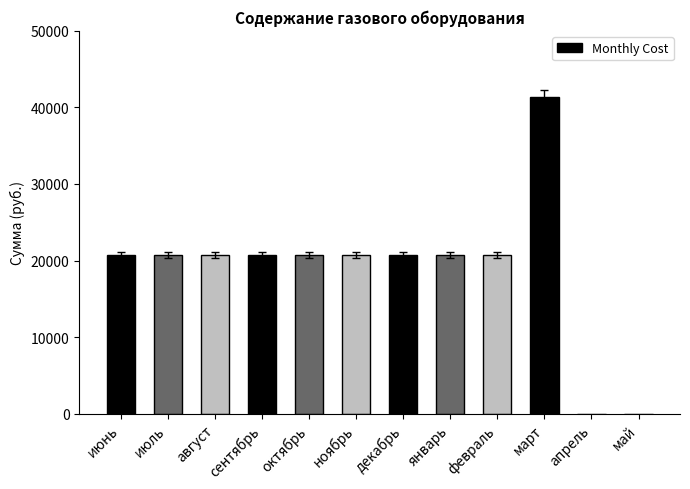

What is the sum of all values?

227676.7